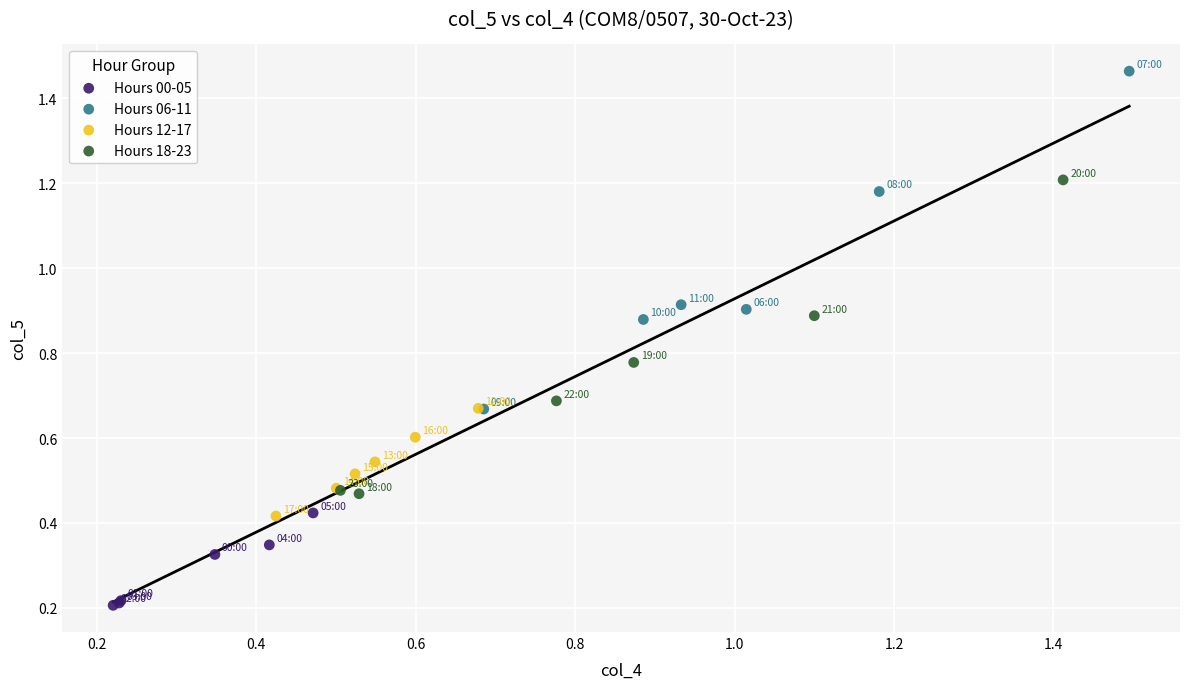

Which series has the largest Y range (max minus min)?

Hours 06-11